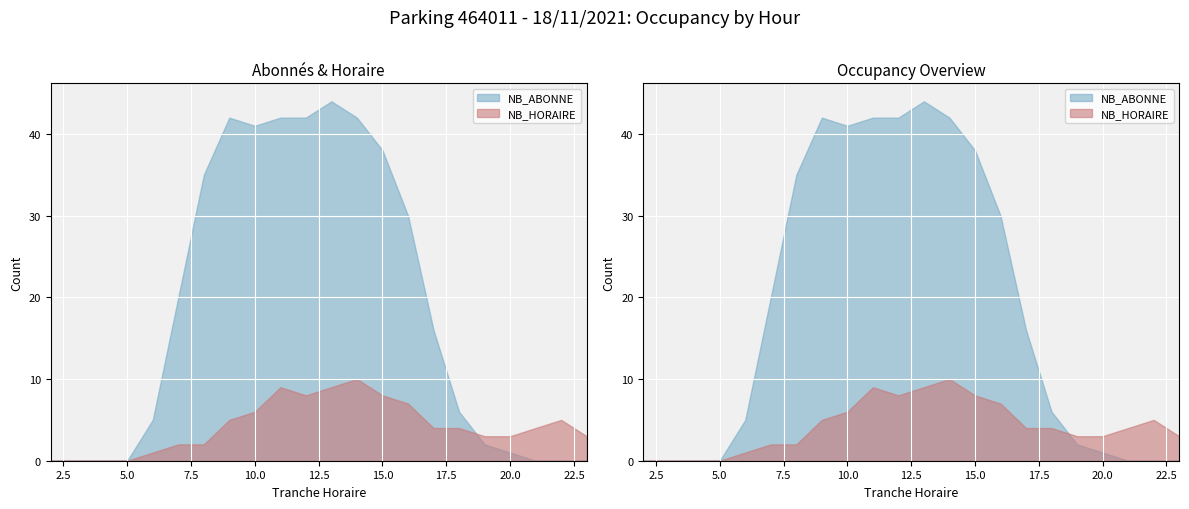

How many data points in NB_HORAIRE are above 4?

9